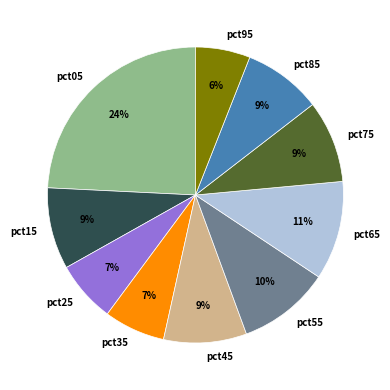

To the nearest percent, what is the difference between the pct55 and pct35 slice percentages?

3%